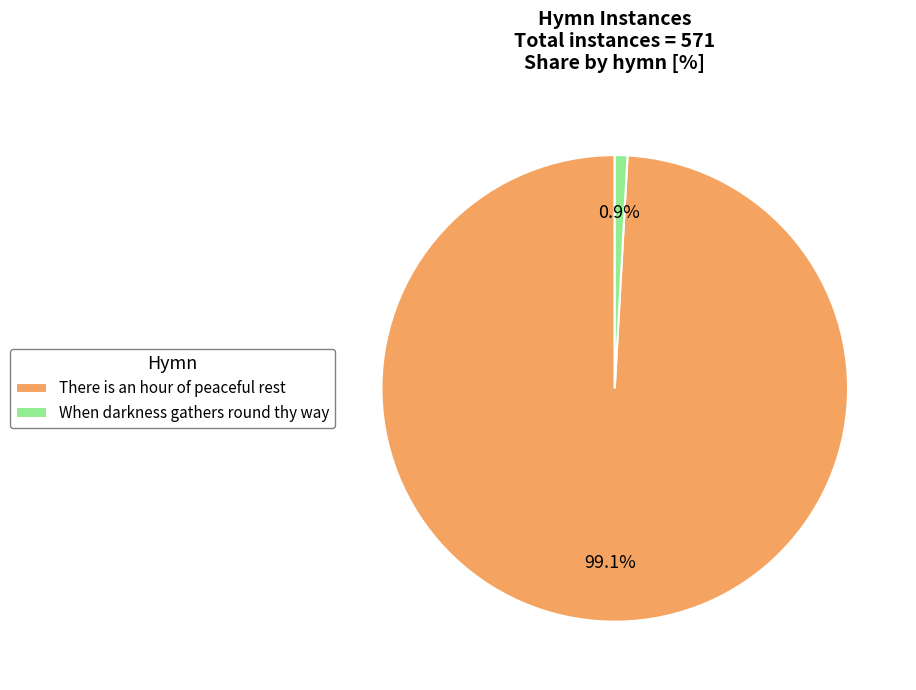

How many slices are in this pie chart?

2